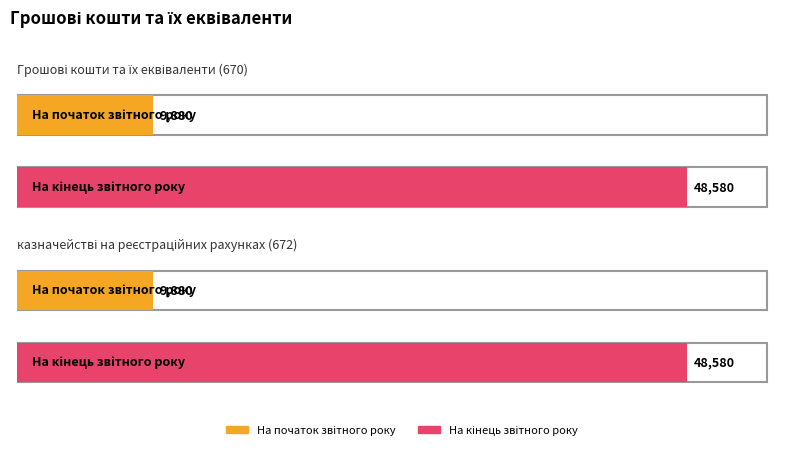

What is the maximum value shown in the chart?

48580